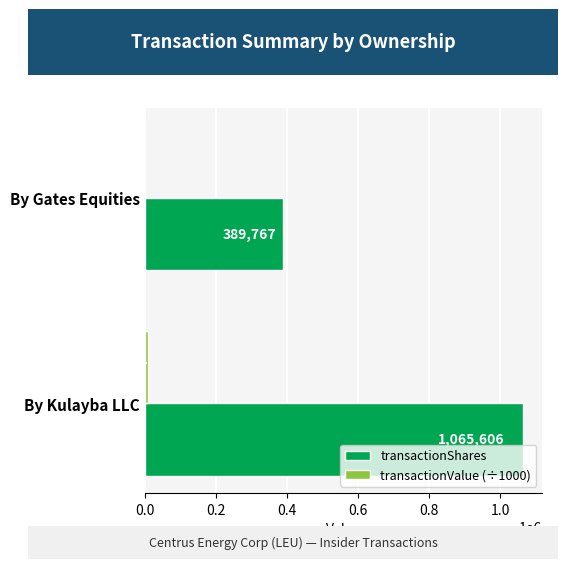

True or false: transactionShares has a value of 1065606.0 at By Kulayba LLC.

True